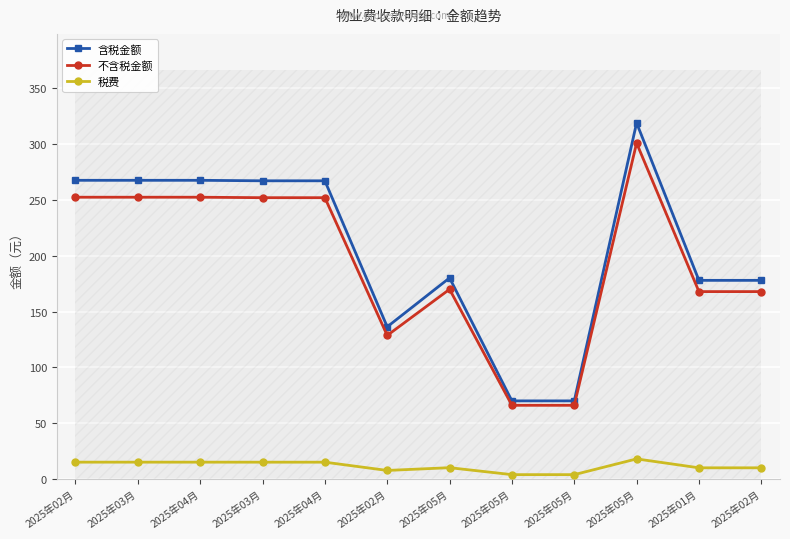

How many interior local peaks does the 不含税金额 series have?

2